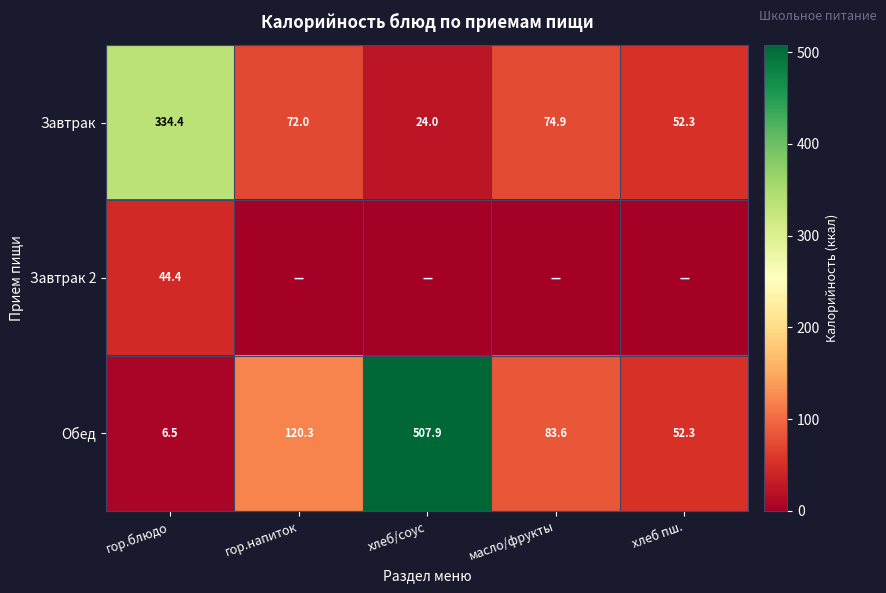

List the labels in order of Завтрак value, smallest first.

хлеб/соус, хлеб пш., гор.напиток, масло/фрукты, гор.блюдо